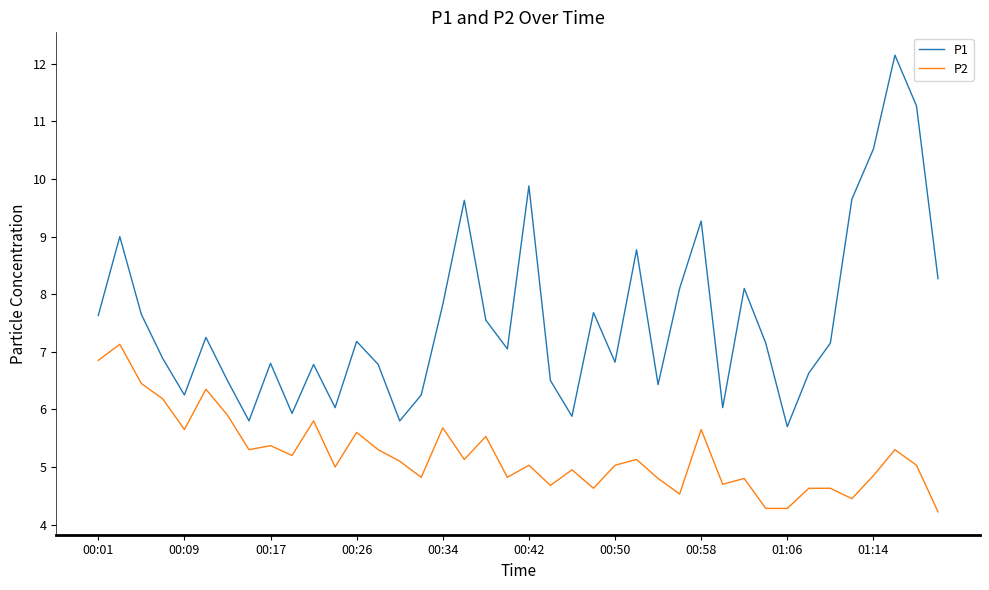

What is the difference between the maximum and minimum values in the P2 series?

2.9